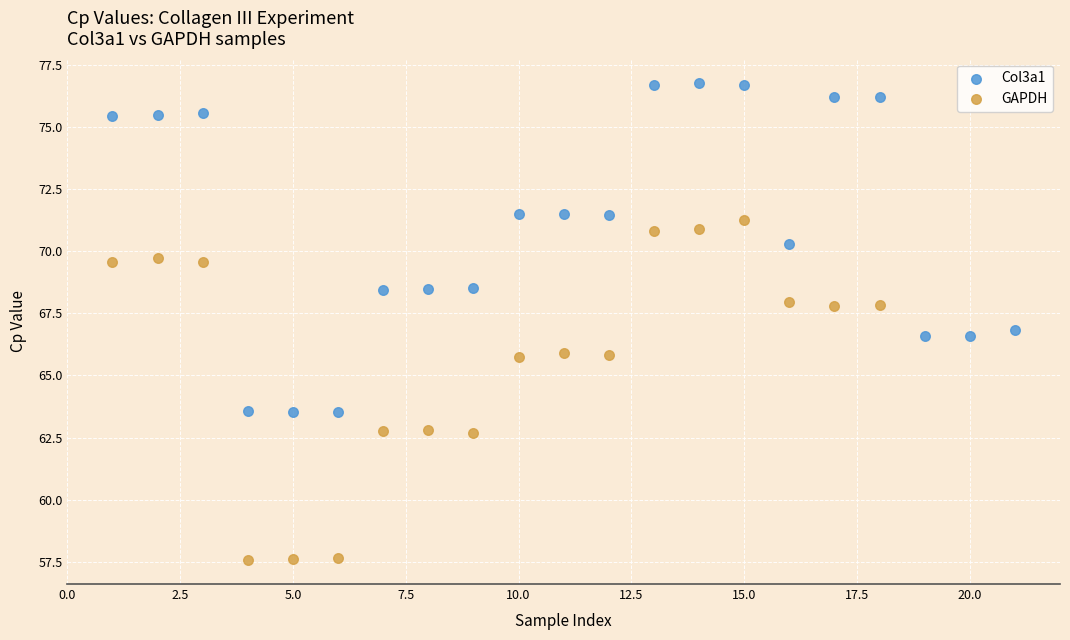

Which series contains the highest Y value?

Col3a1